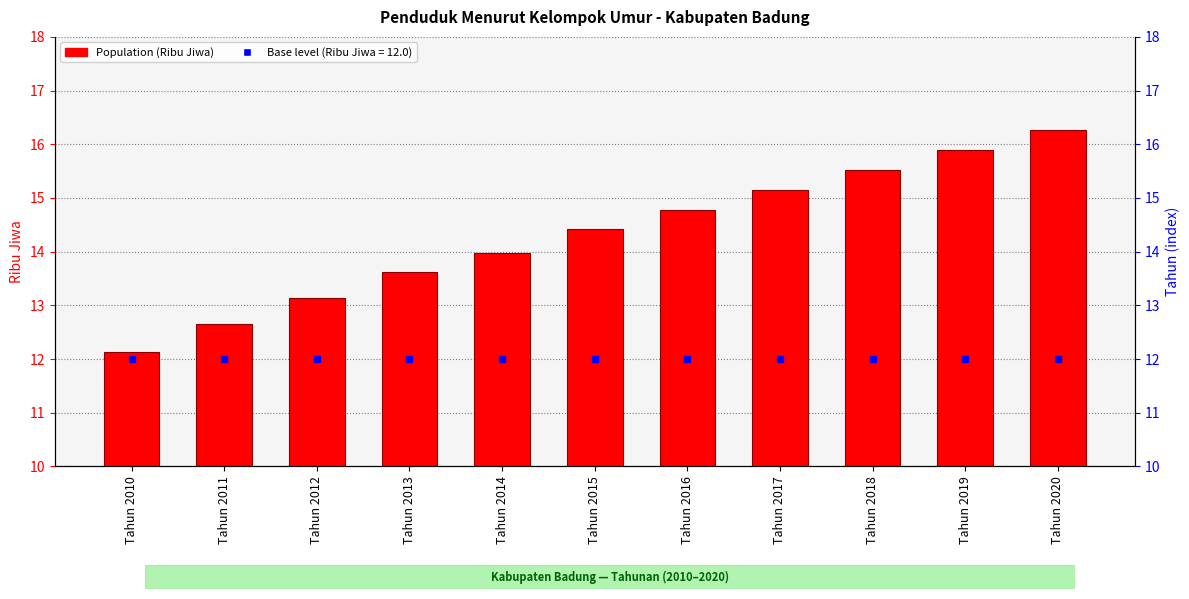

Rank the categories by value from highest to lowest.

Tahun 2020, Tahun 2019, Tahun 2018, Tahun 2017, Tahun 2016, Tahun 2015, Tahun 2014, Tahun 2013, Tahun 2012, Tahun 2011, Tahun 2010